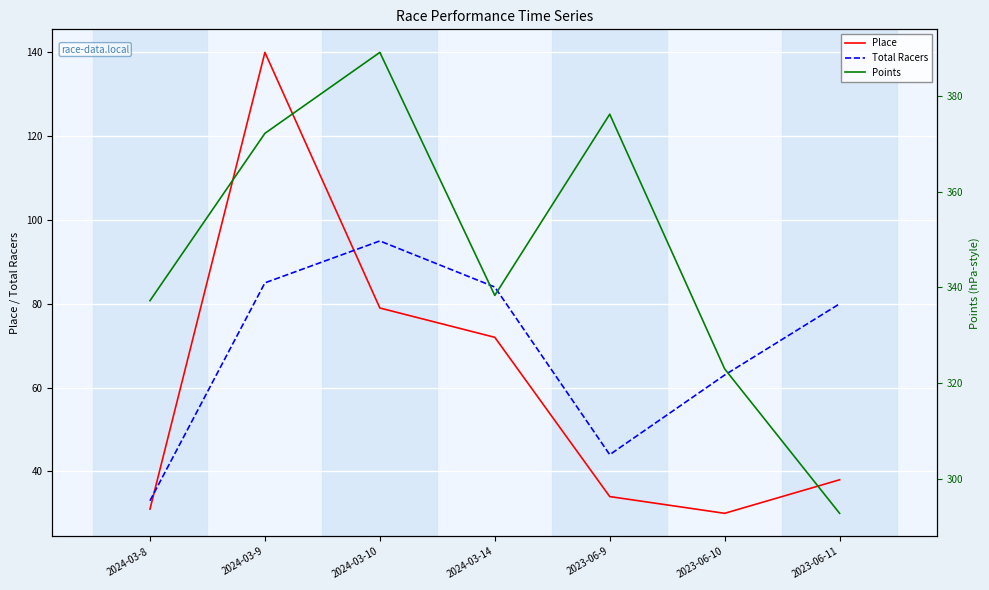

What is the sum of the Place values at 2024-03-8 and 2023-06-10?

61